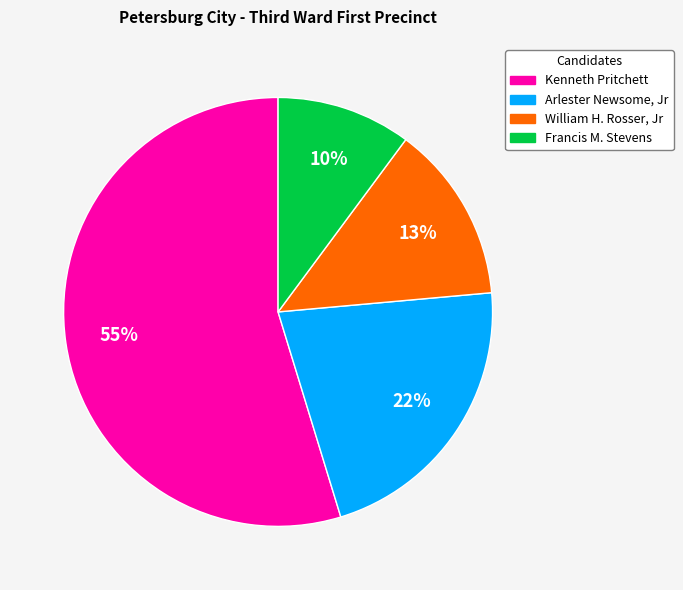

Which category accounts for the majority?

Kenneth Pritchett